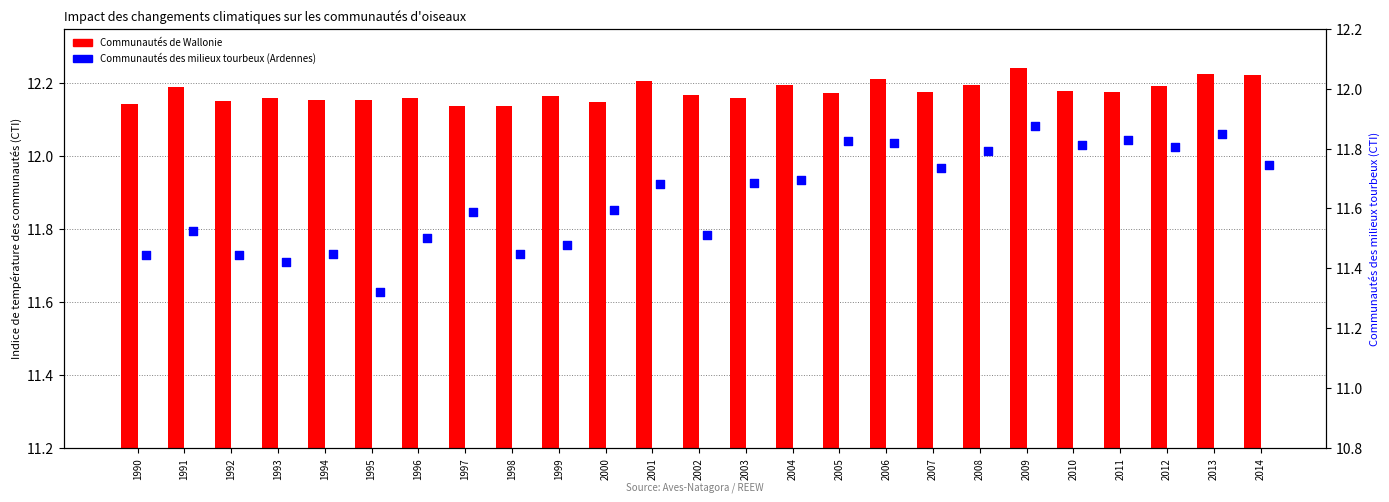

What are all the series names shown in the legend?

Communautés de Wallonie, Communautés des milieux tourbeux